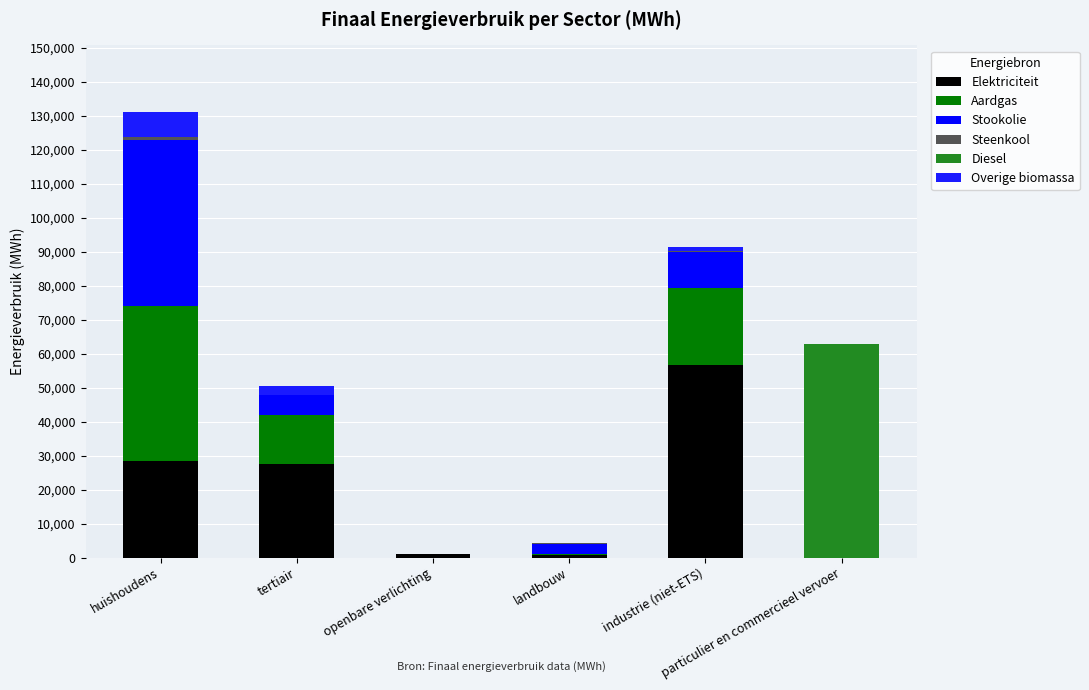

Count the number of categories in the chart.

6